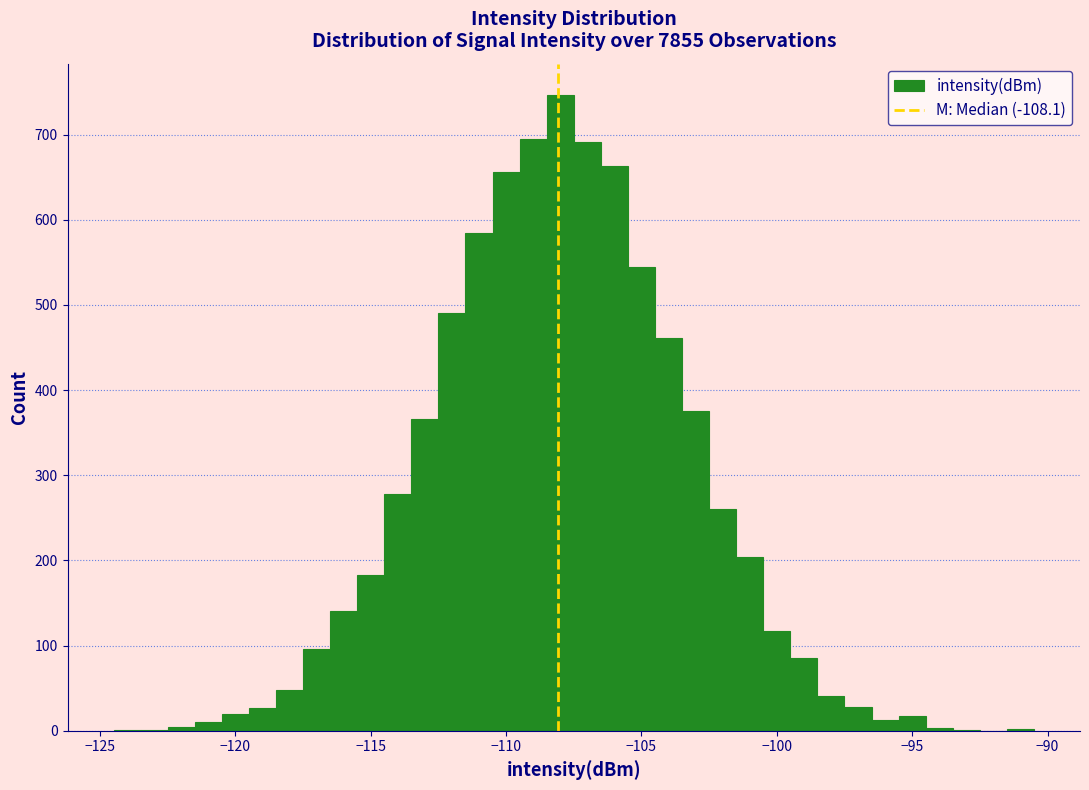

Read against the x-axis, roughly where is the centre of the tallest bar?

-108.0